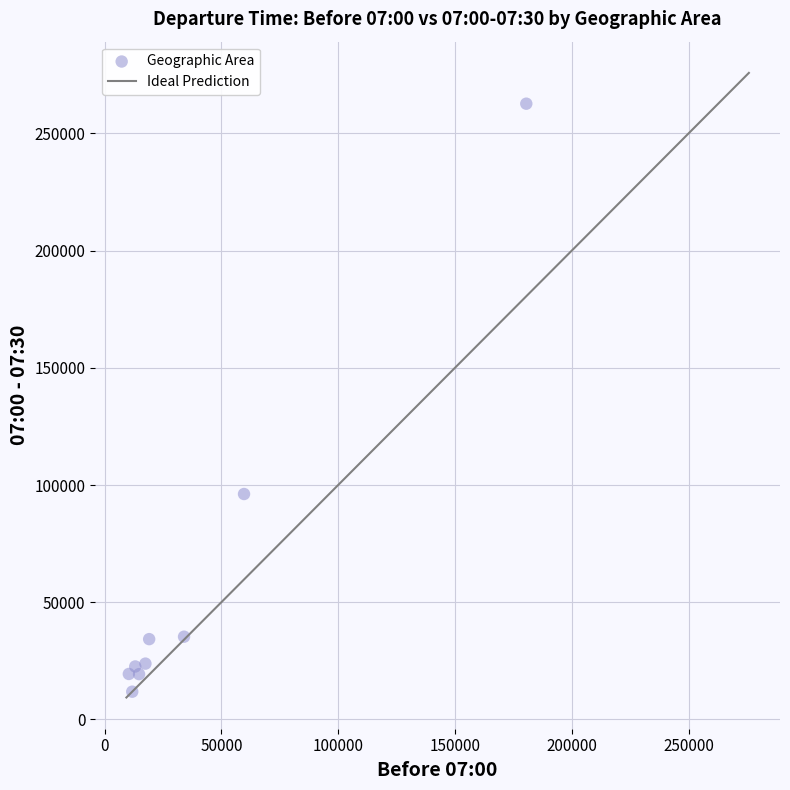

What is the range of X values (max minus min)?

170145